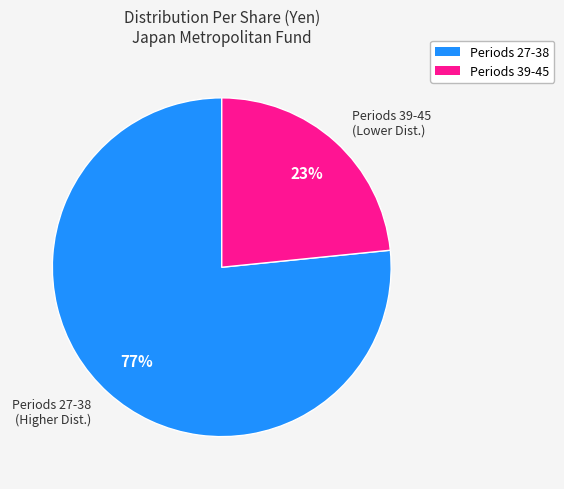

How many slices are in this pie chart?

2